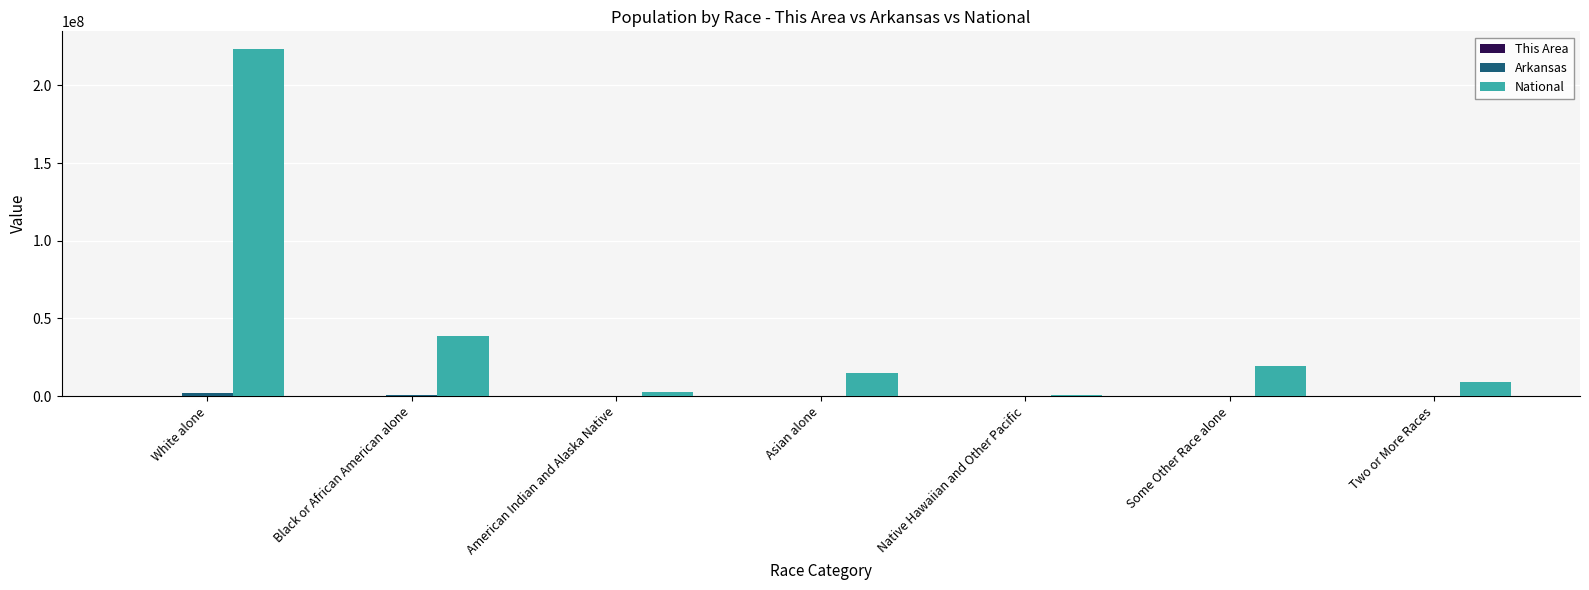

Which series changed the most between White alone and Two or More Races?

National